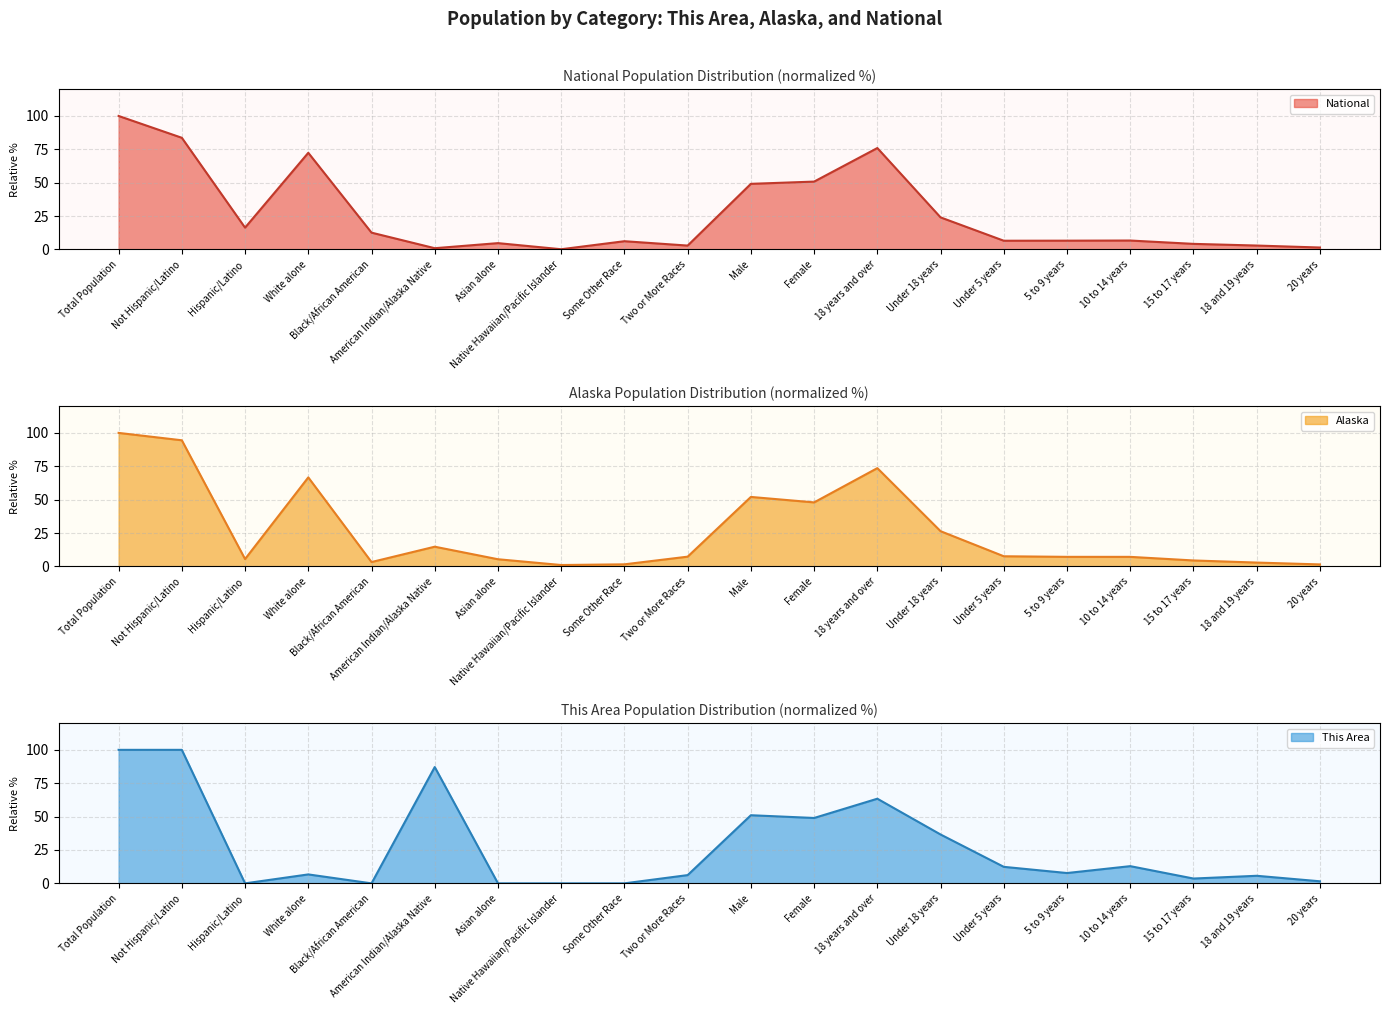

What is the value of the National point at the 14th from the left?

24.0